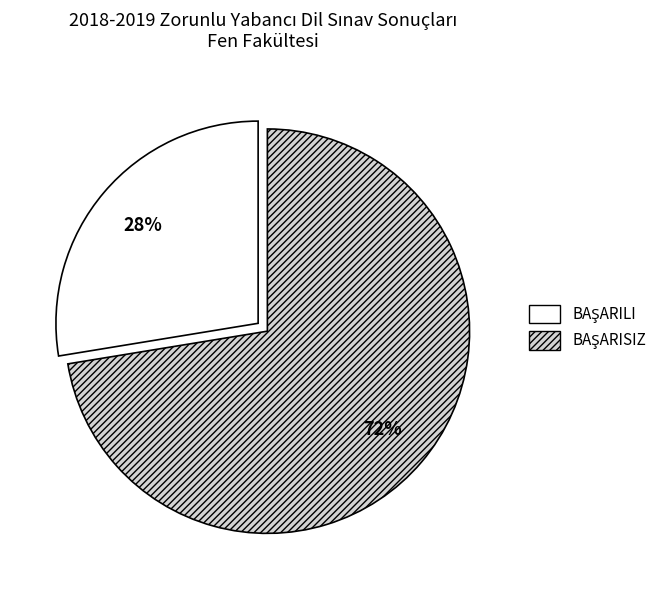

To the nearest percent, what is the average slice percentage?

50%